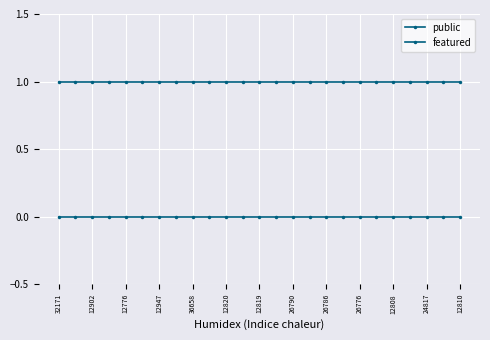

Reading left to right, list all the values displayed in this chart.

public: 1	1	1	1	1	1	1	1	1	1	1	1	1	1	1	1	1	1	1	1	1	1	1	1	1
featured: 0	0	0	0	0	0	0	0	0	0	0	0	0	0	0	0	0	0	0	0	0	0	0	0	0